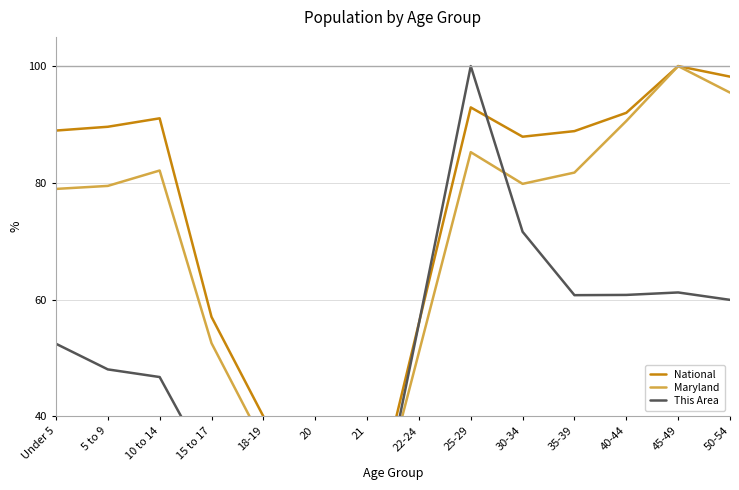

At which label does National first exceed 88?

Under 5